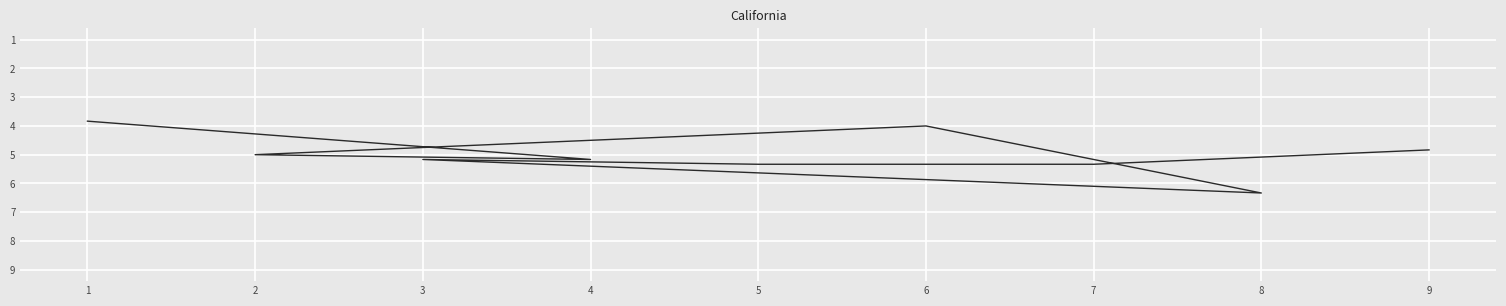

At which label does col_3 first exceed 5?

4